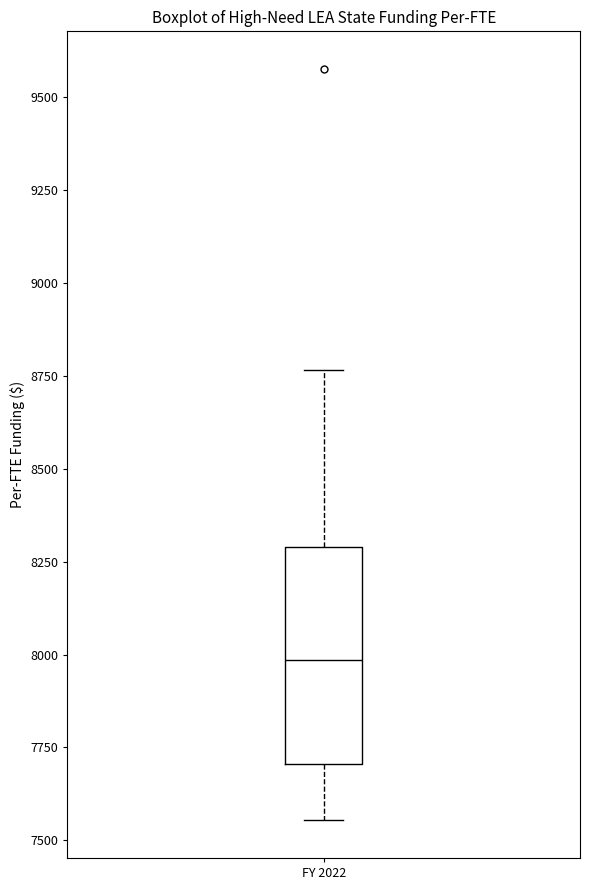

Where is the upper edge of the box for FY 2022 on the y-axis? The values are not printed on the chart, so give them approximately, as read against the axis.

8300